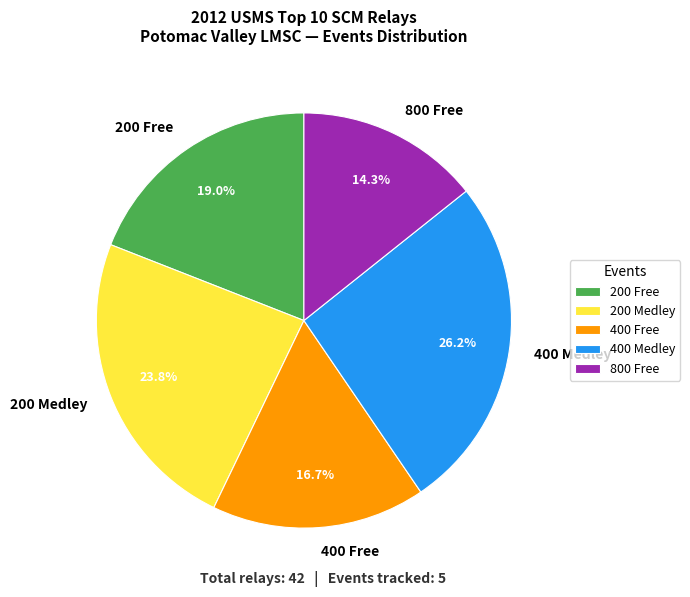

What percentage is the 200 Free slice, to the nearest percent?

19%